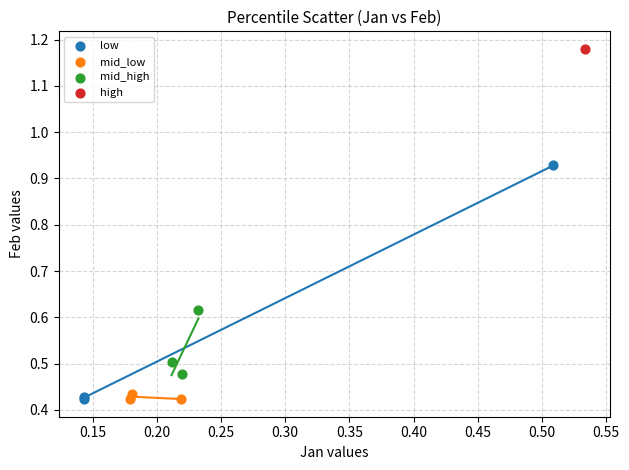

What are all the series names shown in the legend?

low, mid_low, mid_high, high